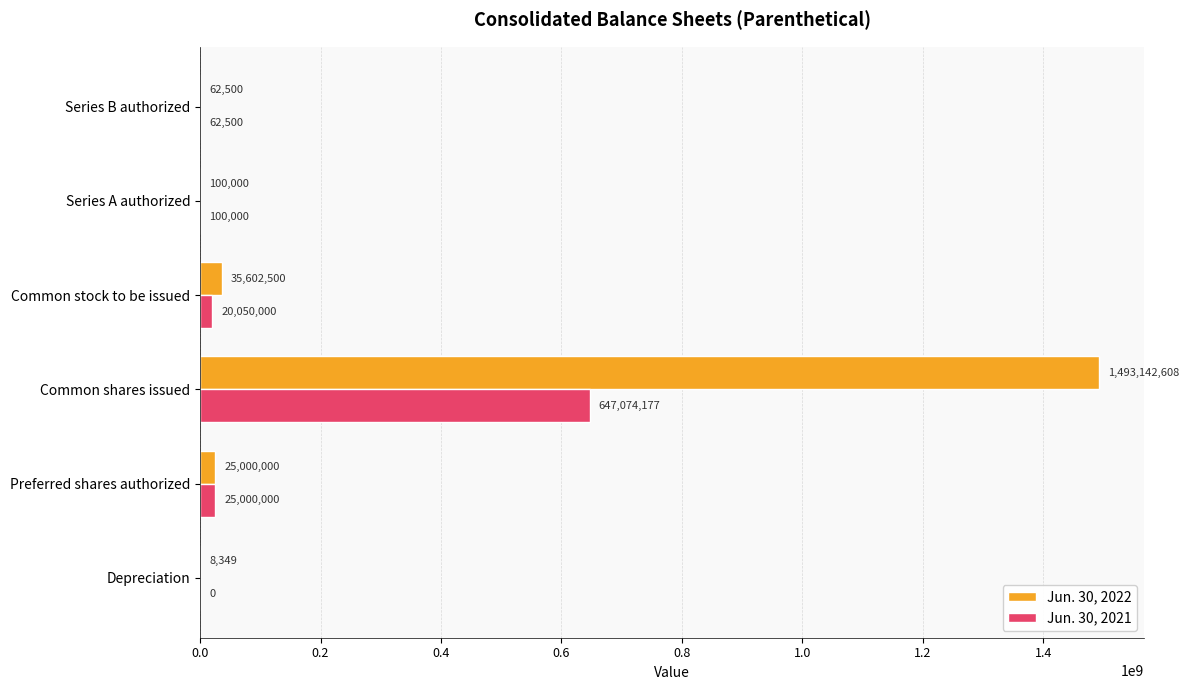

The Jun. 30, 2022 series shows 2482485774 at Common shares issued. True or false?

False